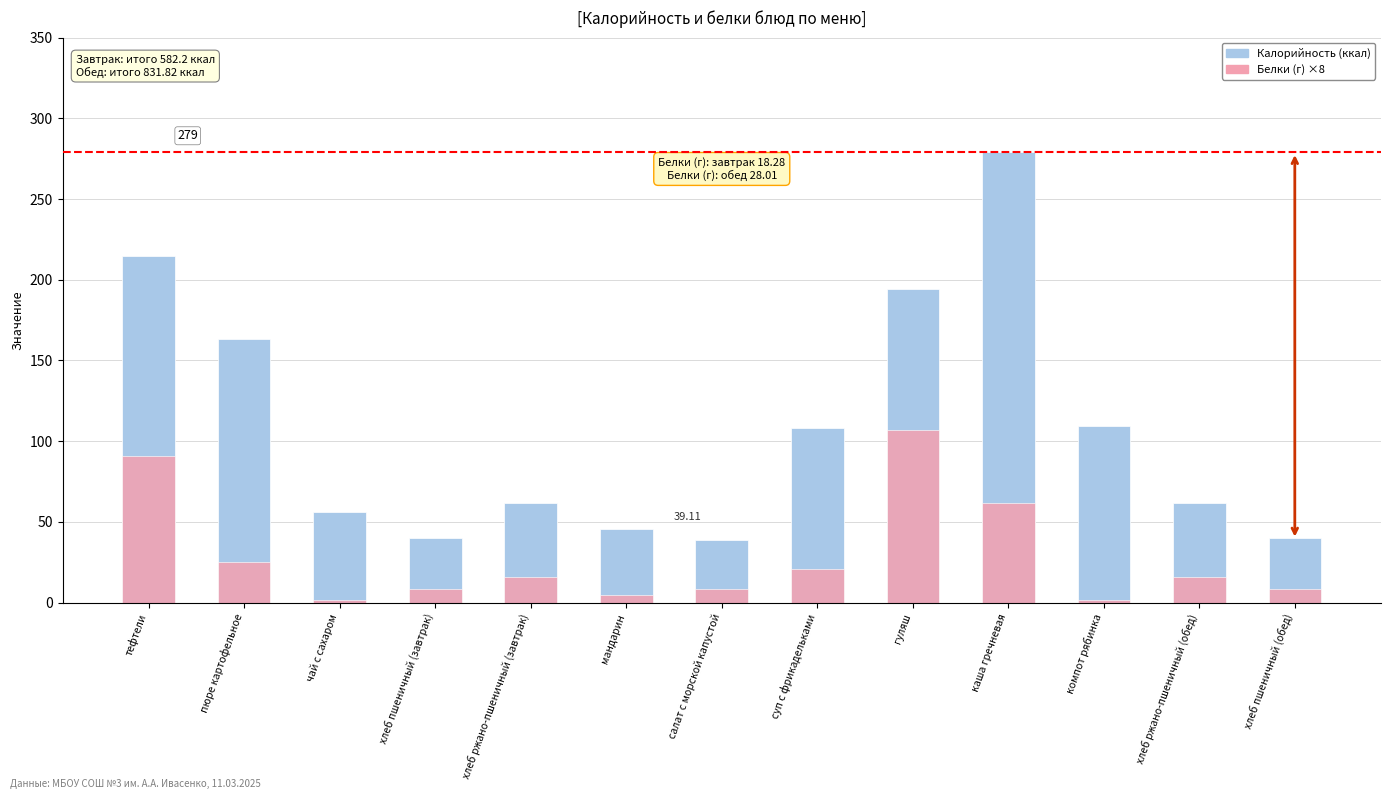

How many values in the Калорийность series are below 62?

5